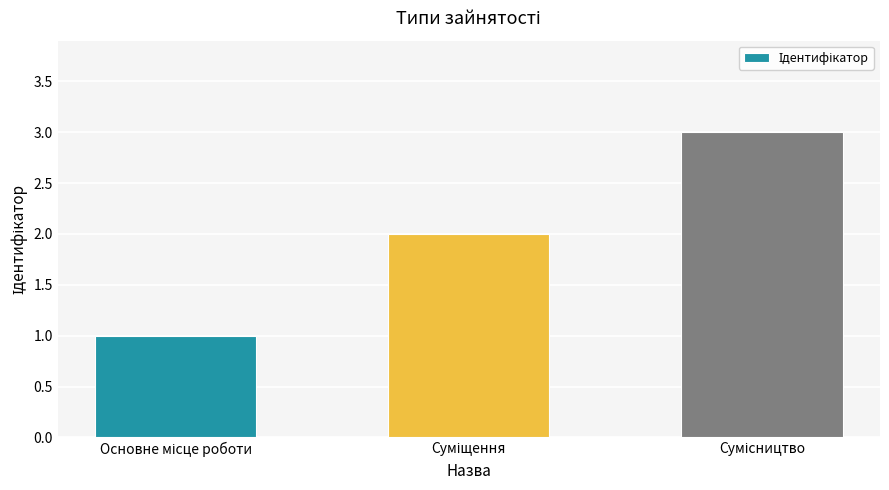

What is the greatest value displayed?

3